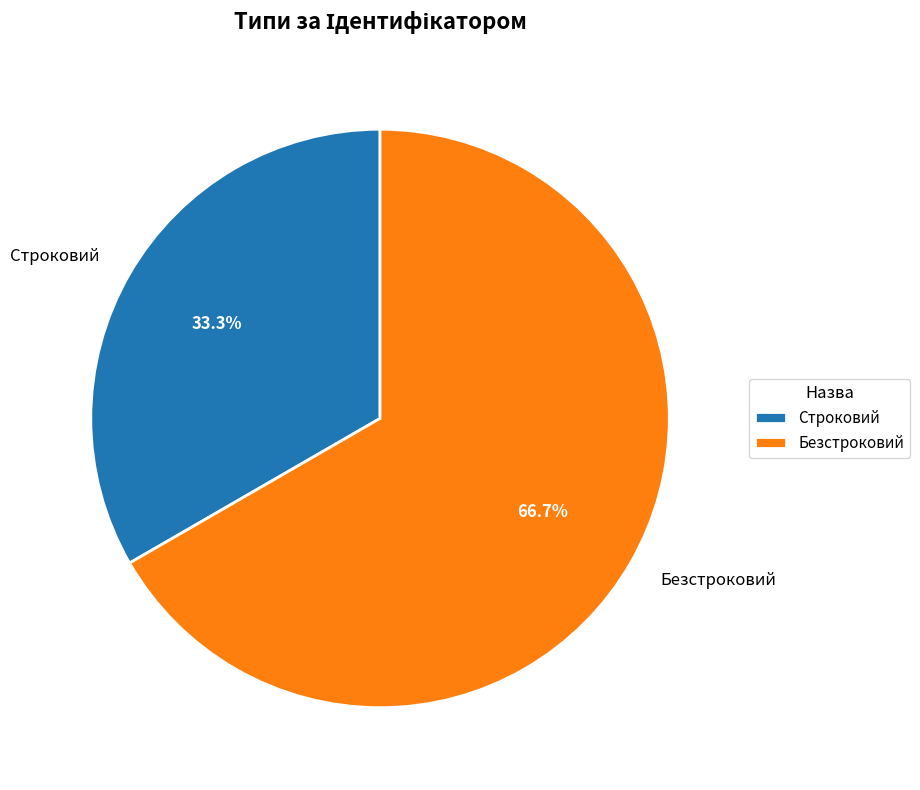

Which slice is the smallest?

Строковий